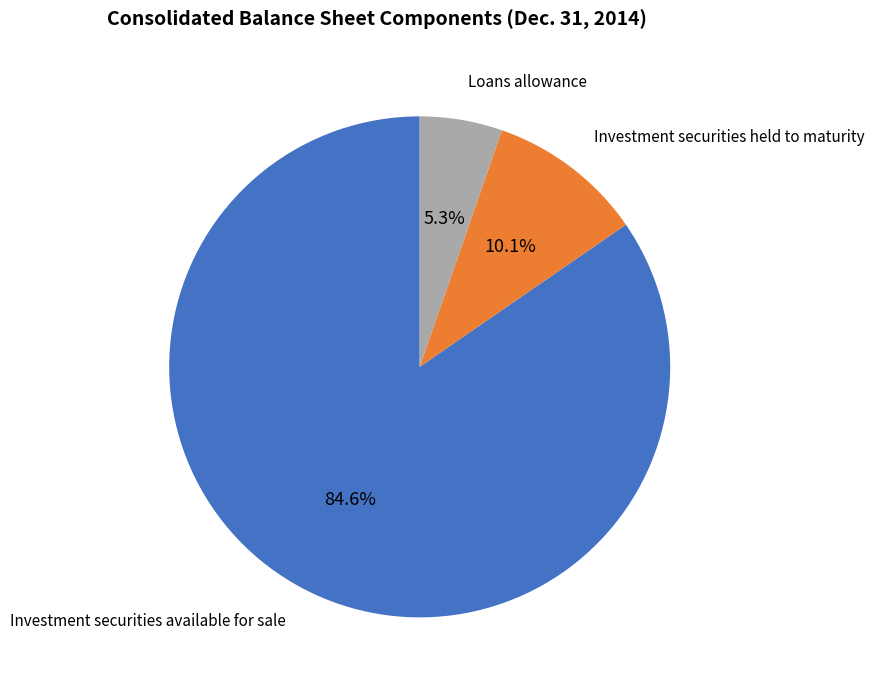

Is there any slice that represents more than half of the pie?

Yes